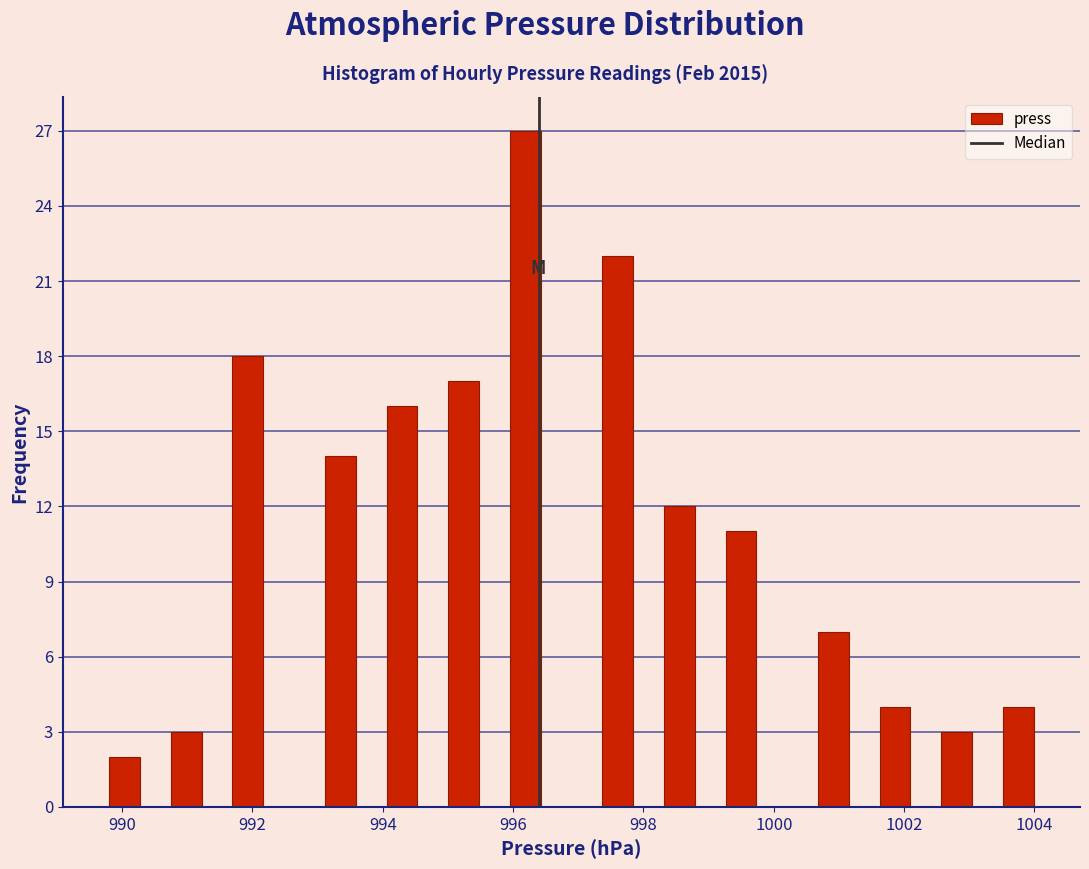

Read against the x-axis, roughly where is the centre of the tallest bar?

996.2